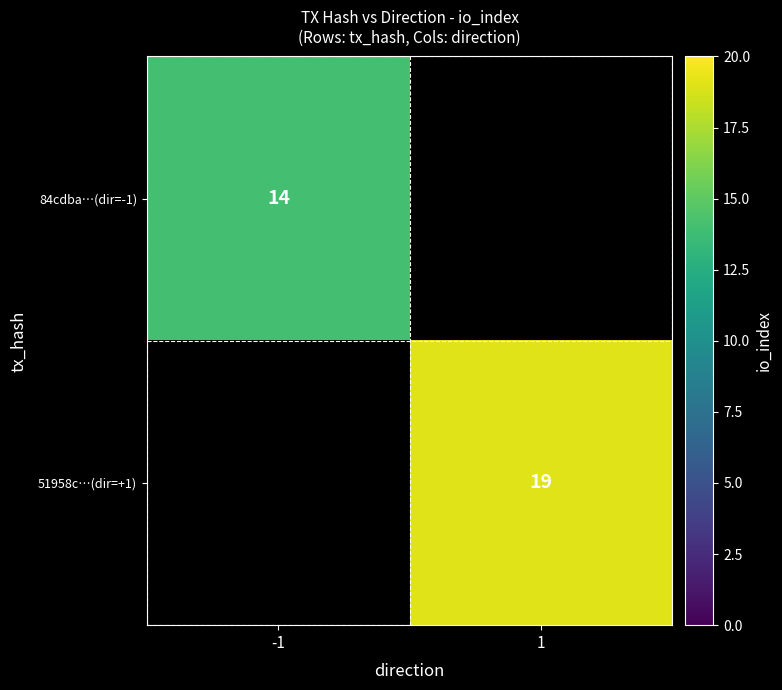

How many data points does each series have?

2